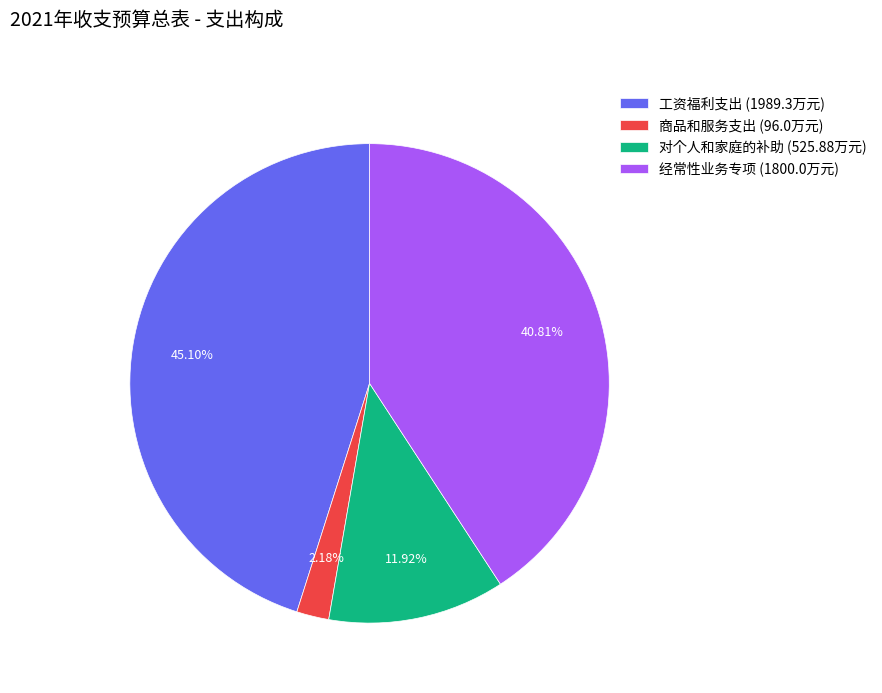

Which category has the smallest portion of the pie?

商品和服务支出